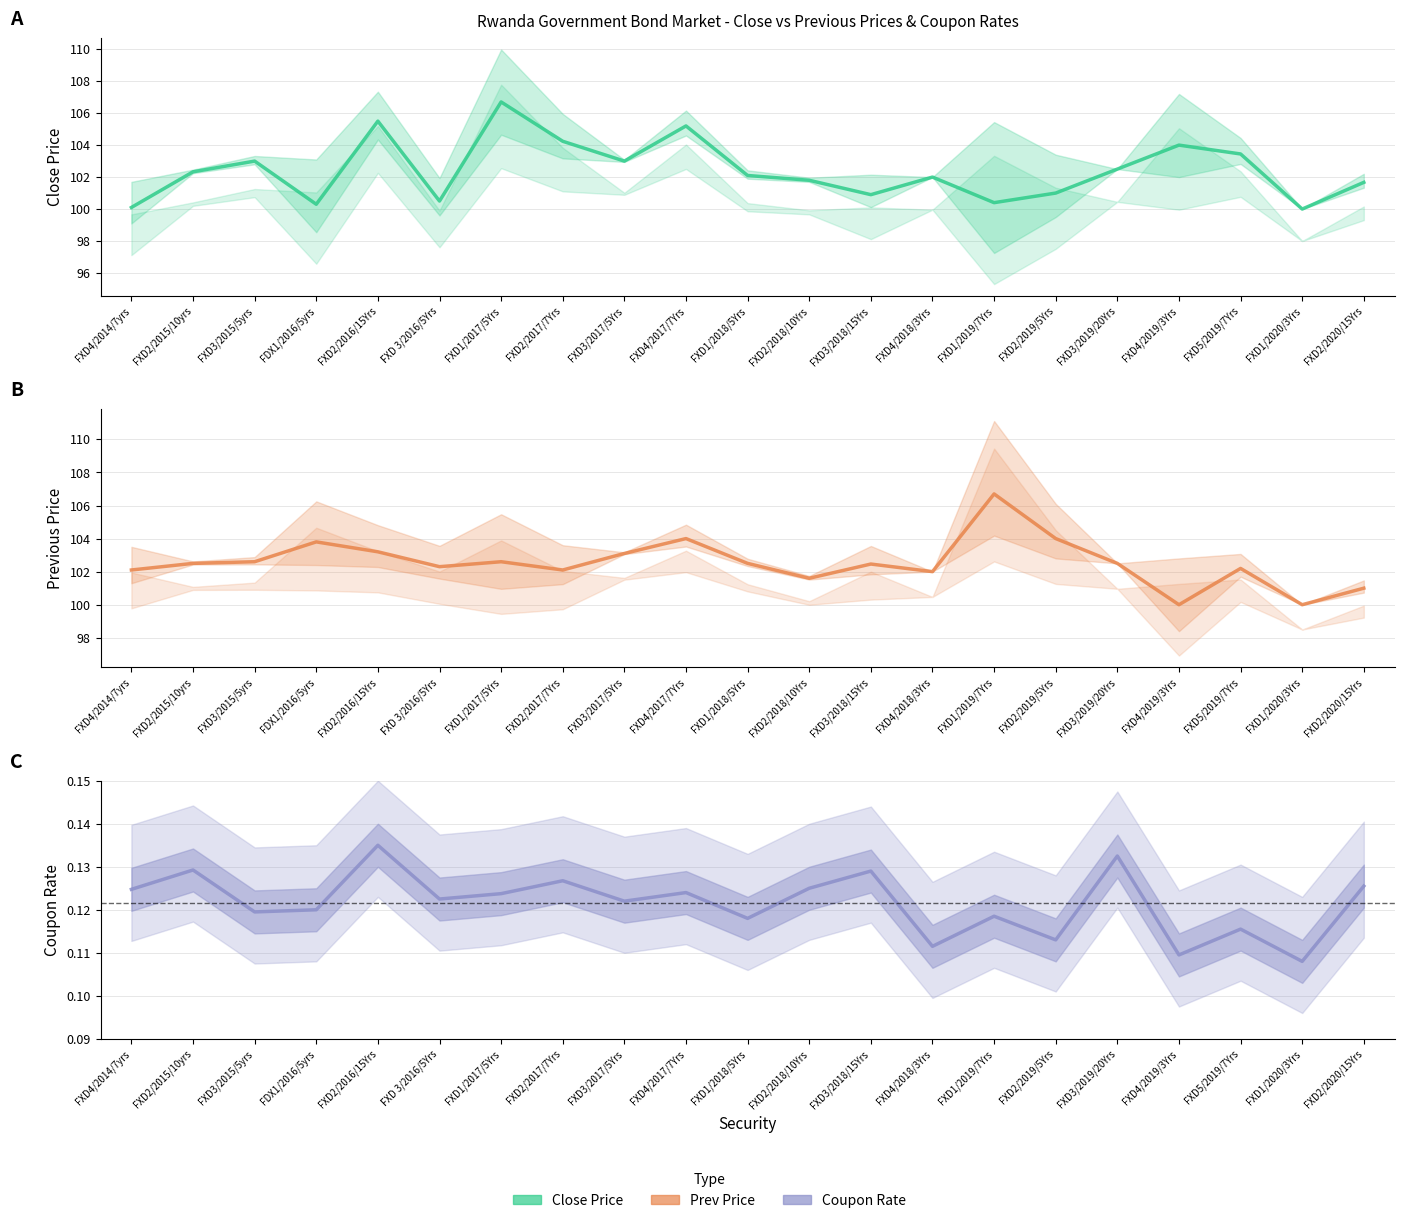

At which category does Coupon Rate reach its first local valley?

FXD3/2015/5yrs